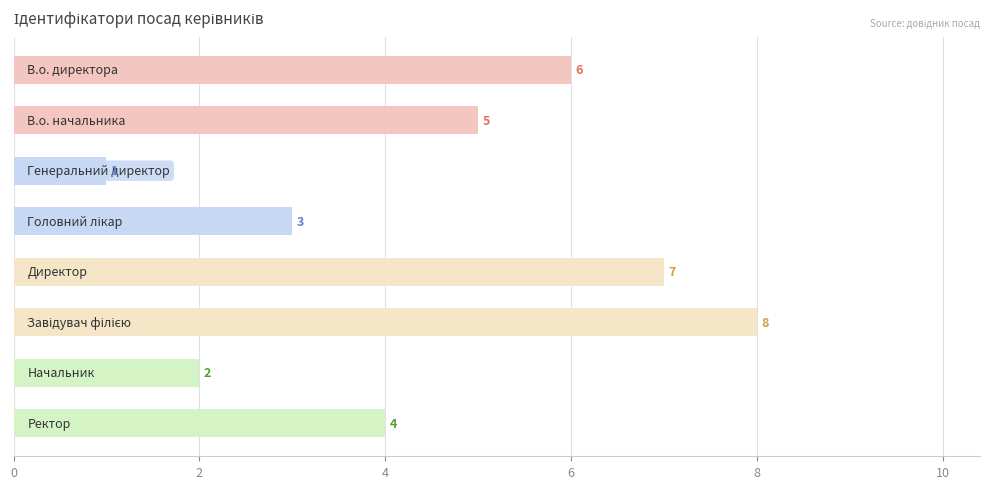

Count the values in the range 3 to 7.

5